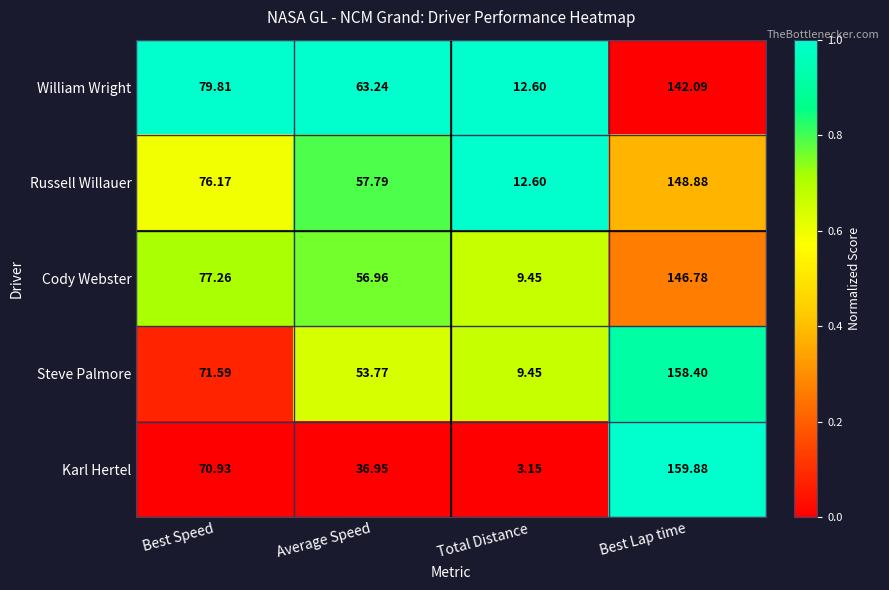

Which category has the lowest value in the William Wright series?

Total Distance